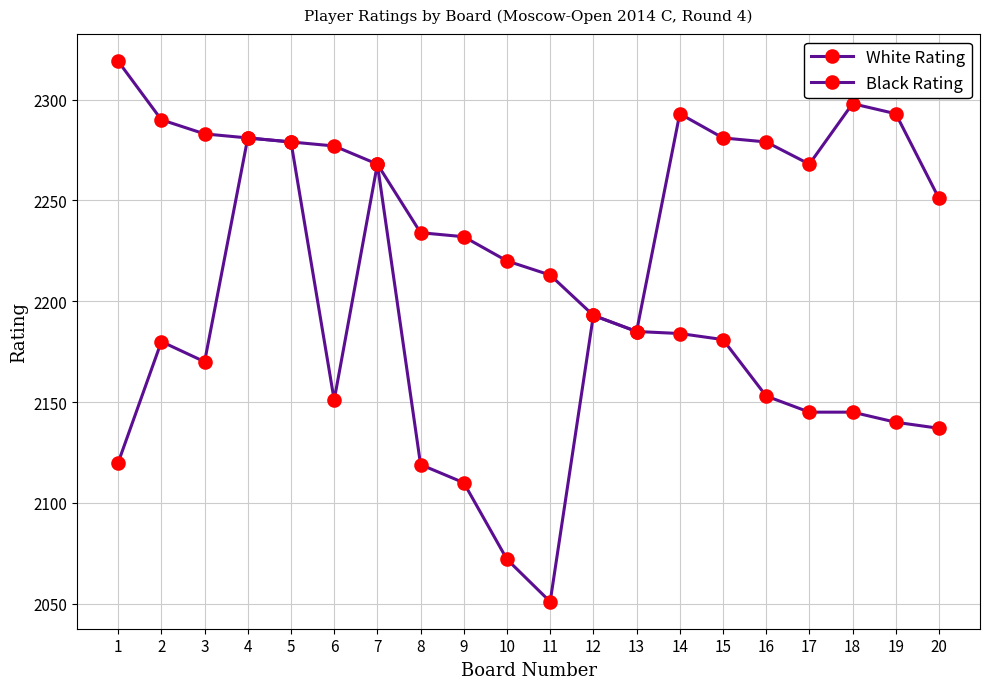

How many values in the Black Rating series are below 2251?

10